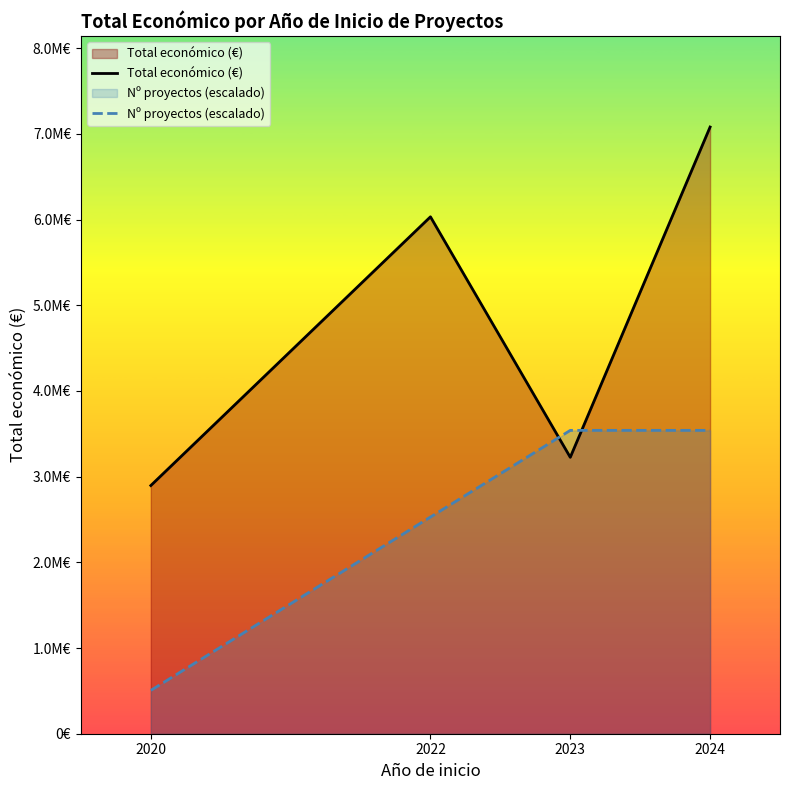

True or false: Nº proyectos (escalado) and Total económico (€) intersect in this chart.

True